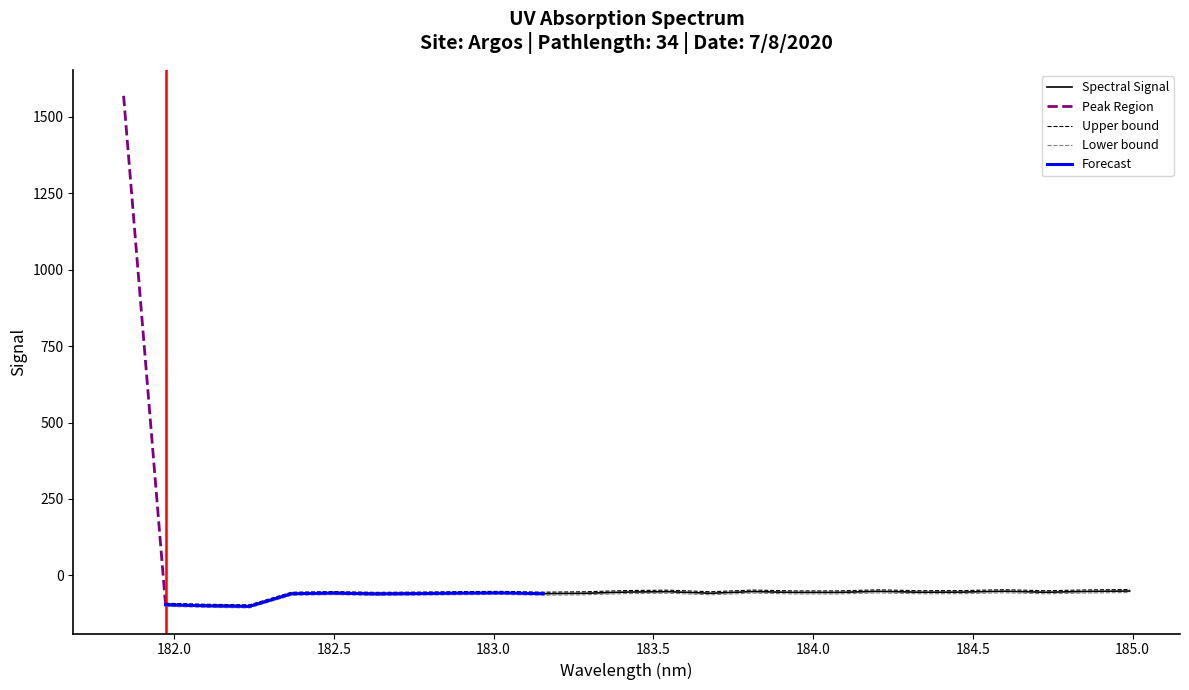

What is the approximate value at 3?

-101.3